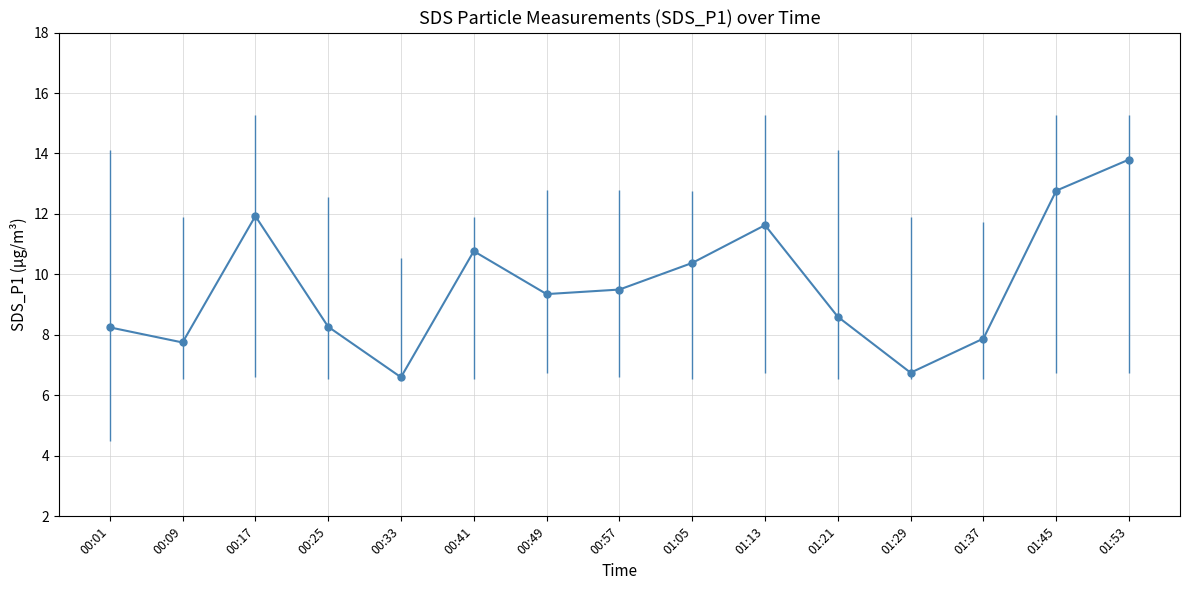

At which label does the data first exceed 9?

00:17